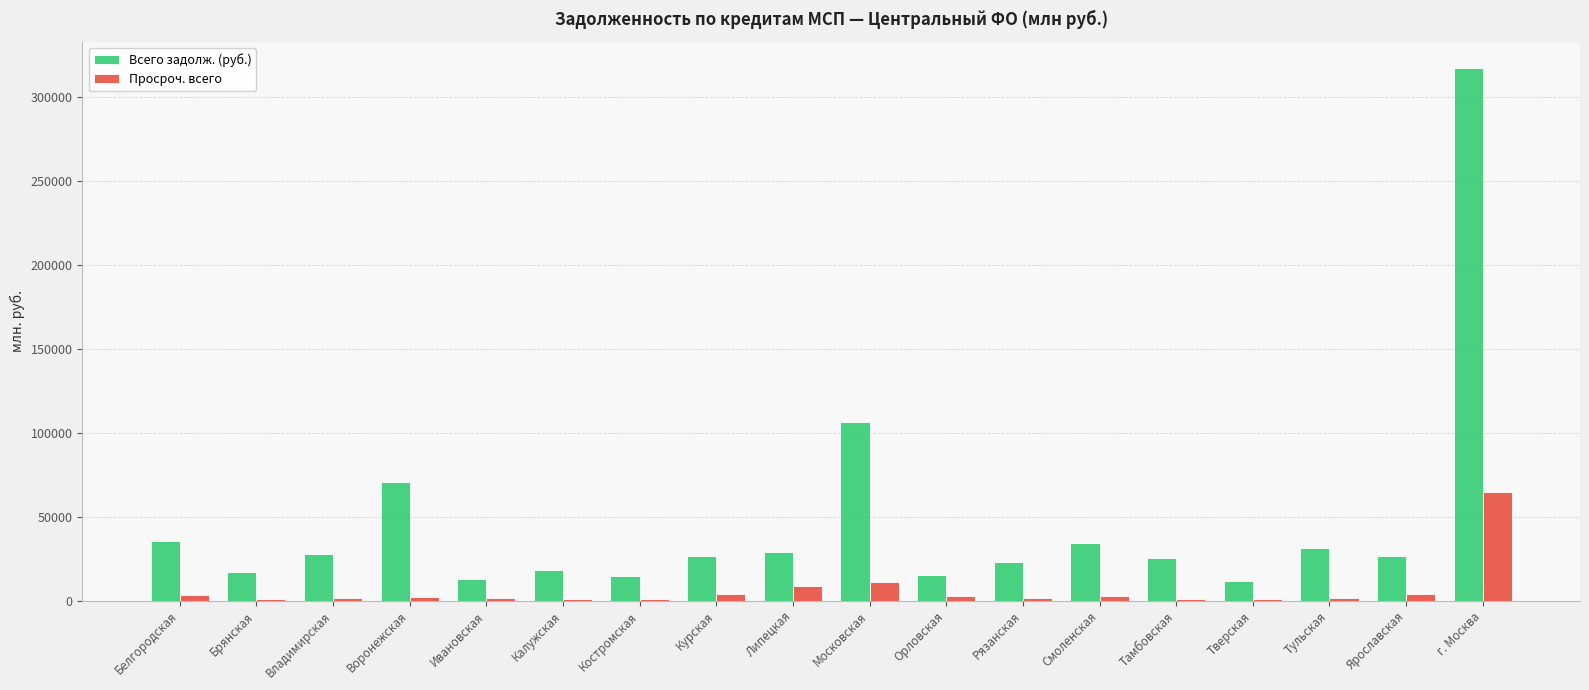

The value of Всего задолж. (руб.) at Рязанская is 38085. True or false?

False